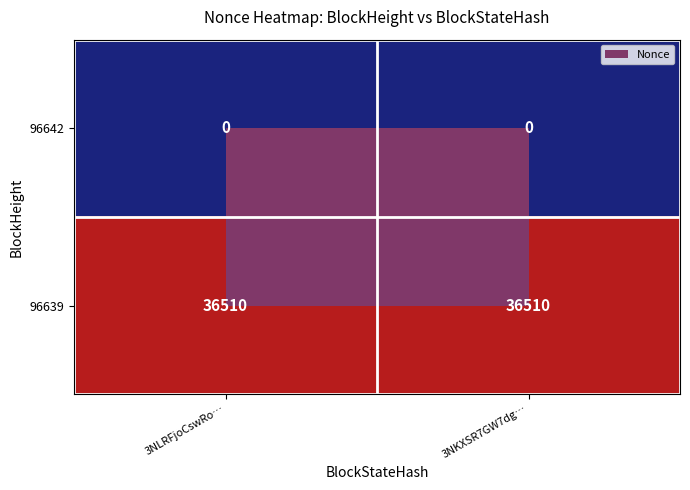

What is the spread (max minus min) of values at 3NLRFjoCswRo…?

36510